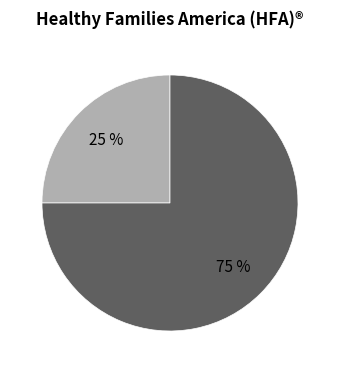

To the nearest percent, what is the average slice percentage?

50%